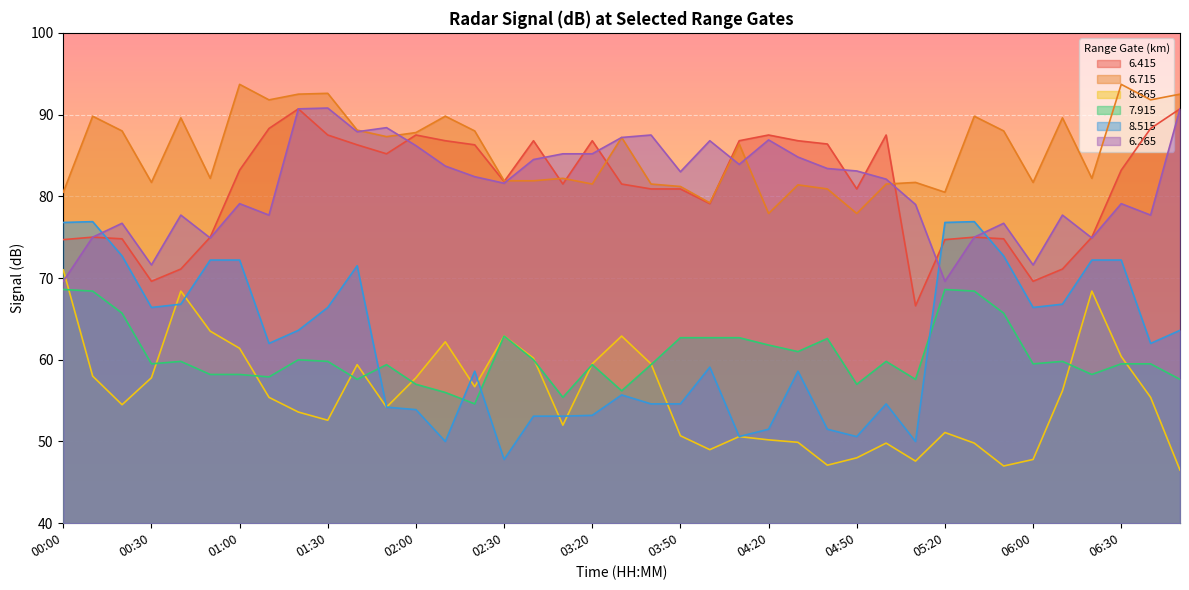

How many intersections are there between   7.915 and   8.515?

4